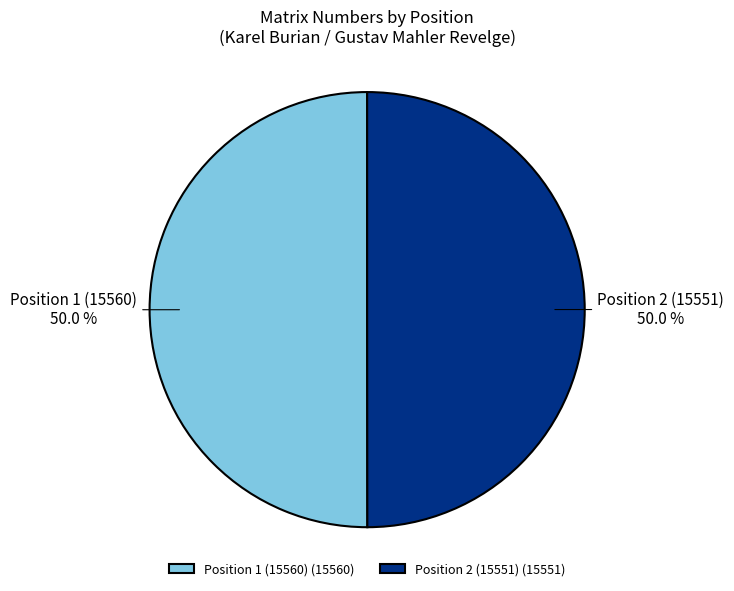

To the nearest percent, what is the average slice percentage?

50%